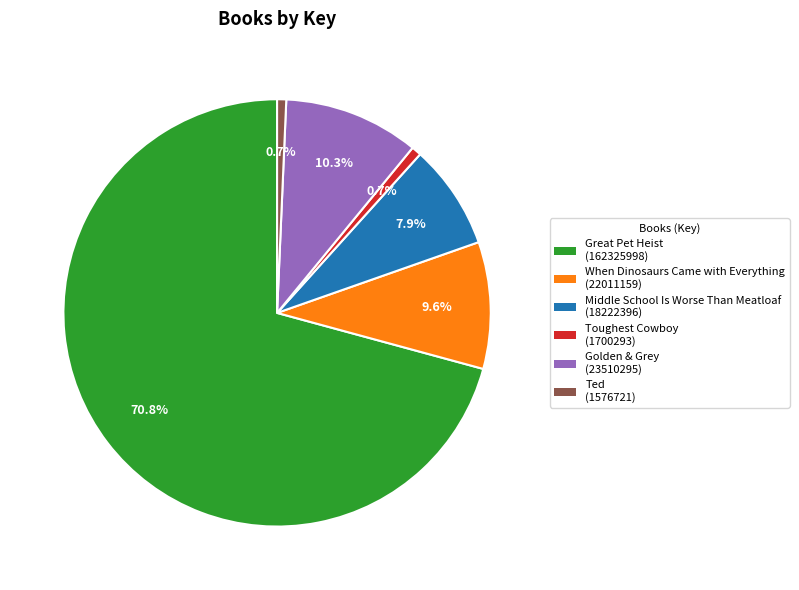

How many segments does this pie chart have?

6